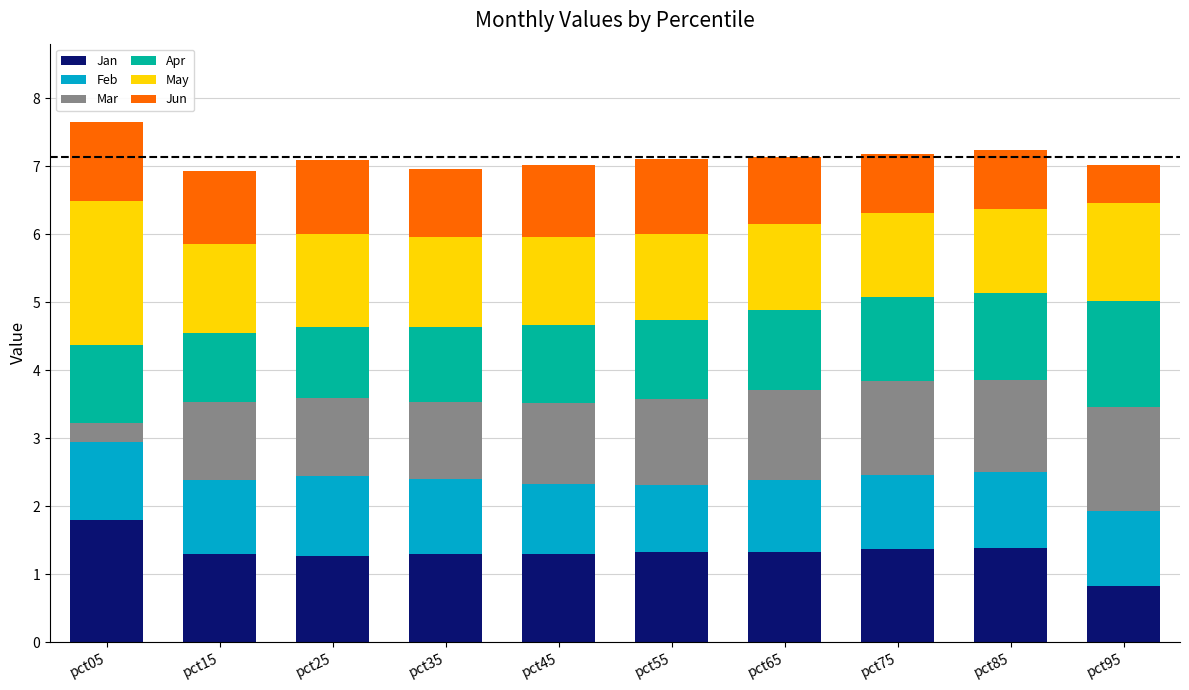

What value does the Jan series have at pct05?

1.8